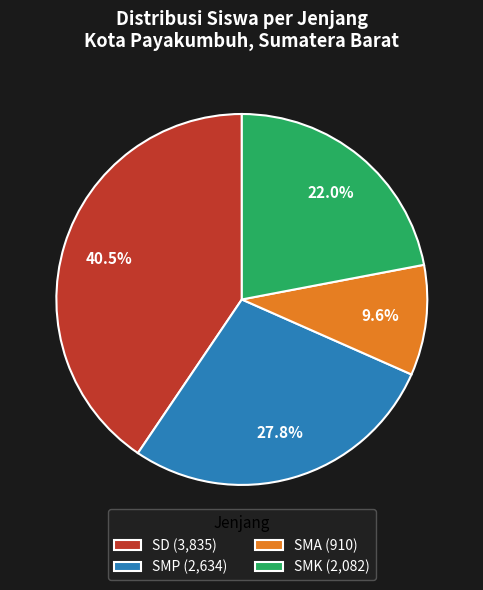

To the nearest percent, what is the difference between the SMA and SMK slice percentages?

12%